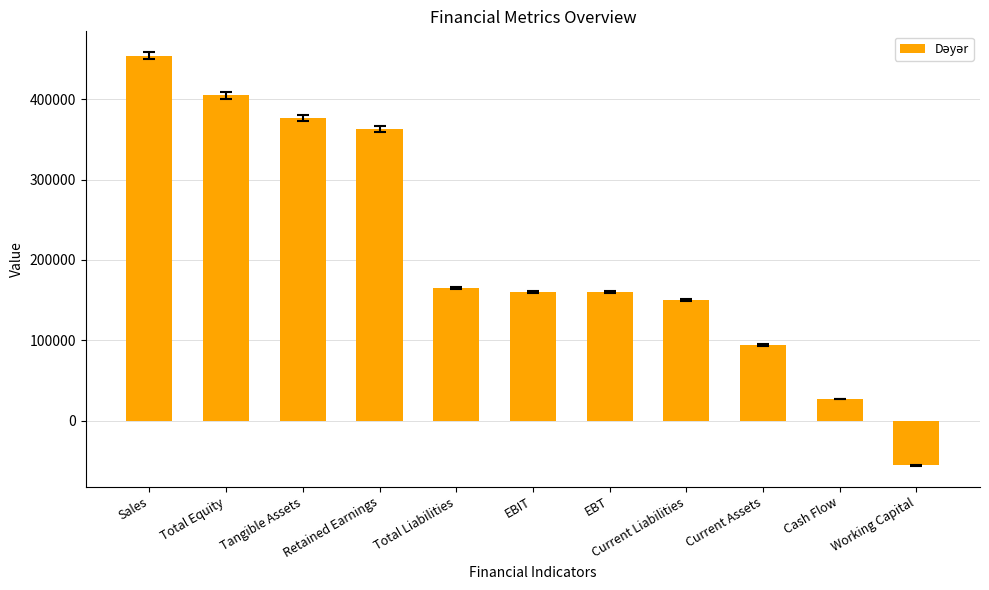

The value at EBT is 86542. True or false?

False